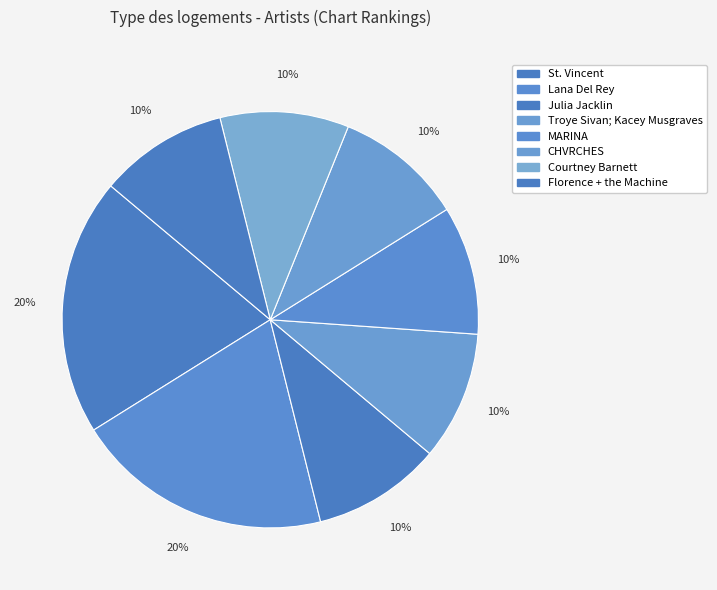

What is the smallest slice in the pie chart?

Julia Jacklin